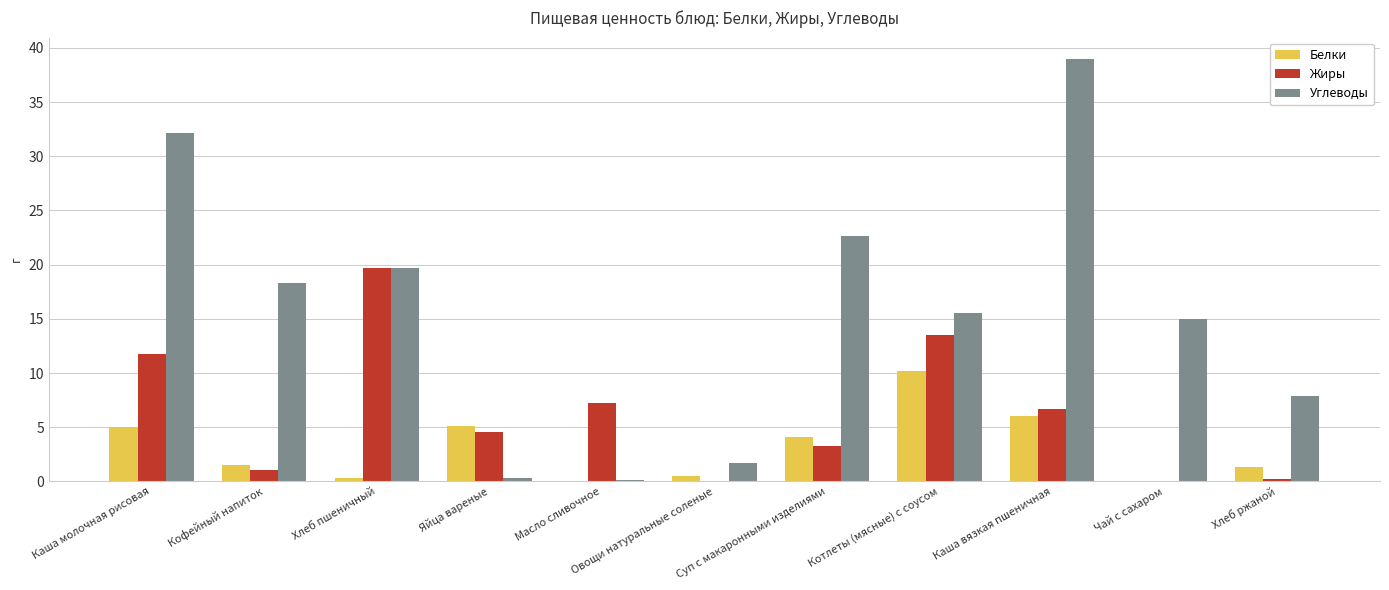

How many data points in Белки are above 1?

7